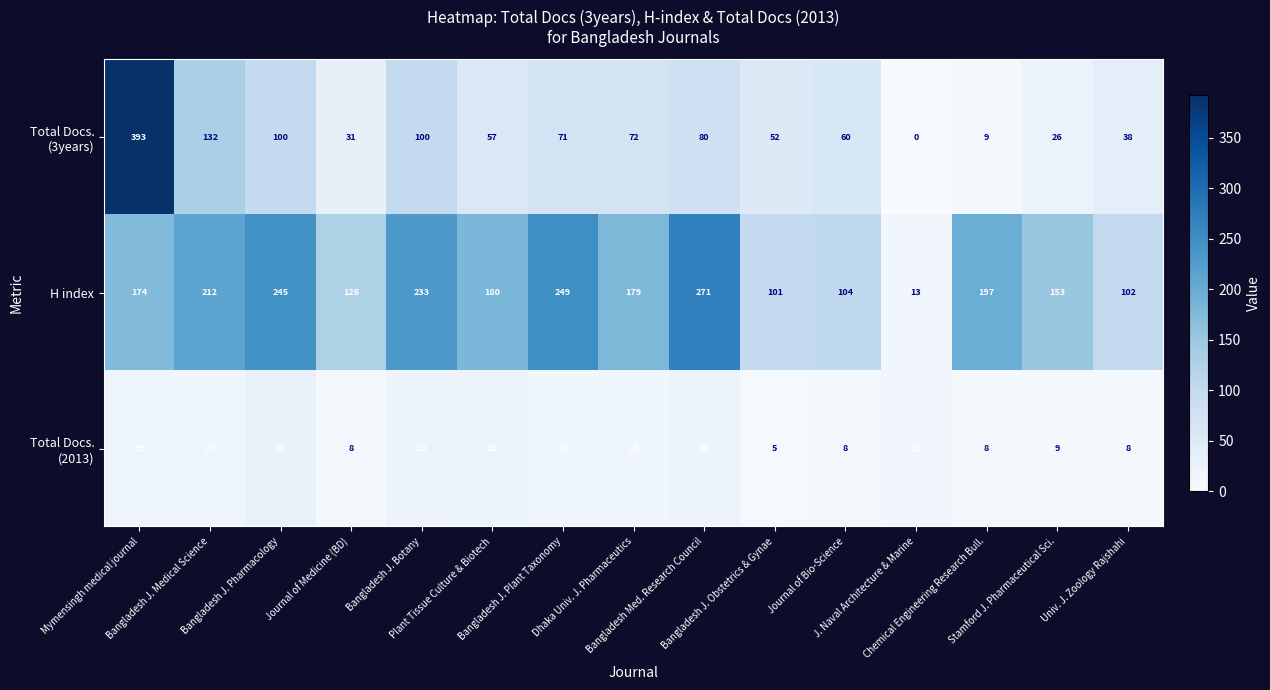

At how many categories does at least one series exceed 241?

4